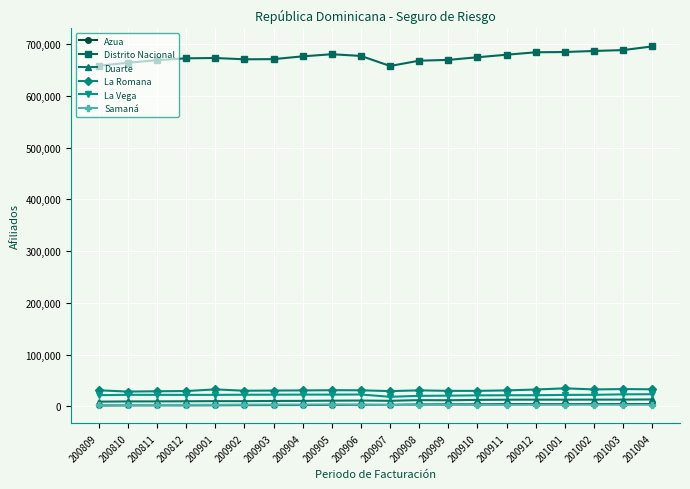

What is the lowest value of the La Vega series?

18377